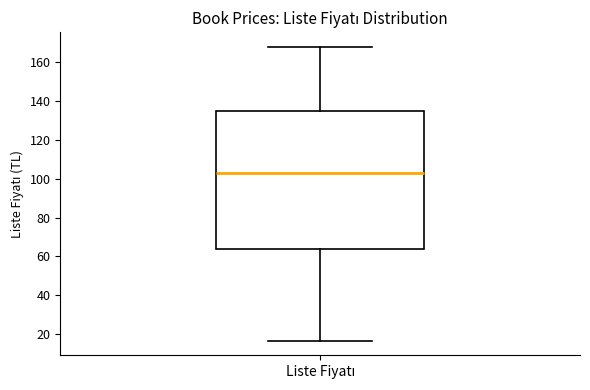

Transcribe this box plot: give where the median line is, the range the box spans, and where the two whiskers end, as read against the y-axis. The values are not printed on the chart, so give them approximately, as read against the axis.

median 104, box 64 to 136, whiskers 16 to 168